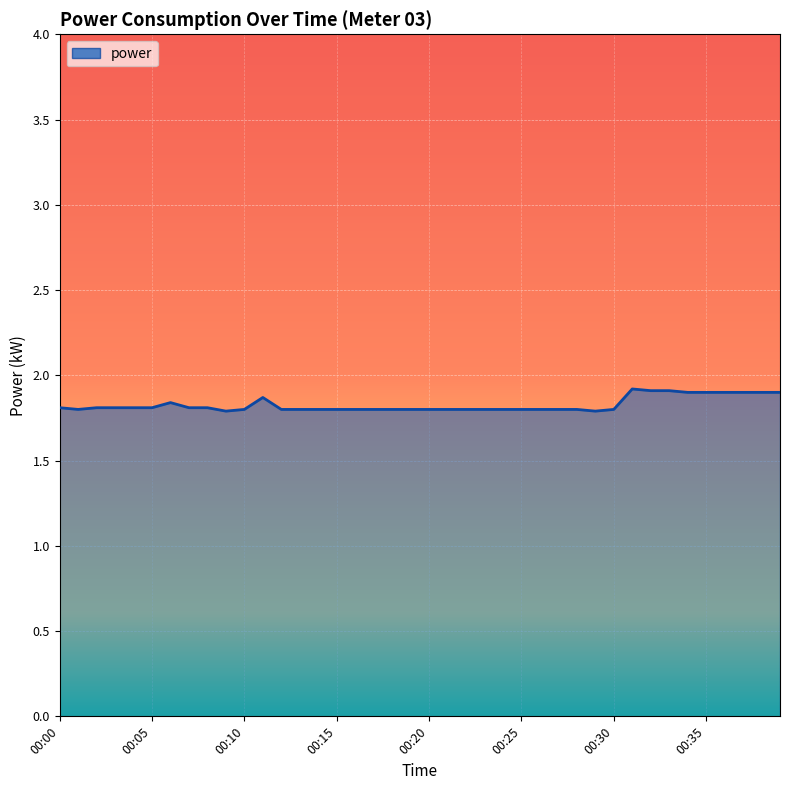

What is the difference between the maximum and minimum values?

0.1